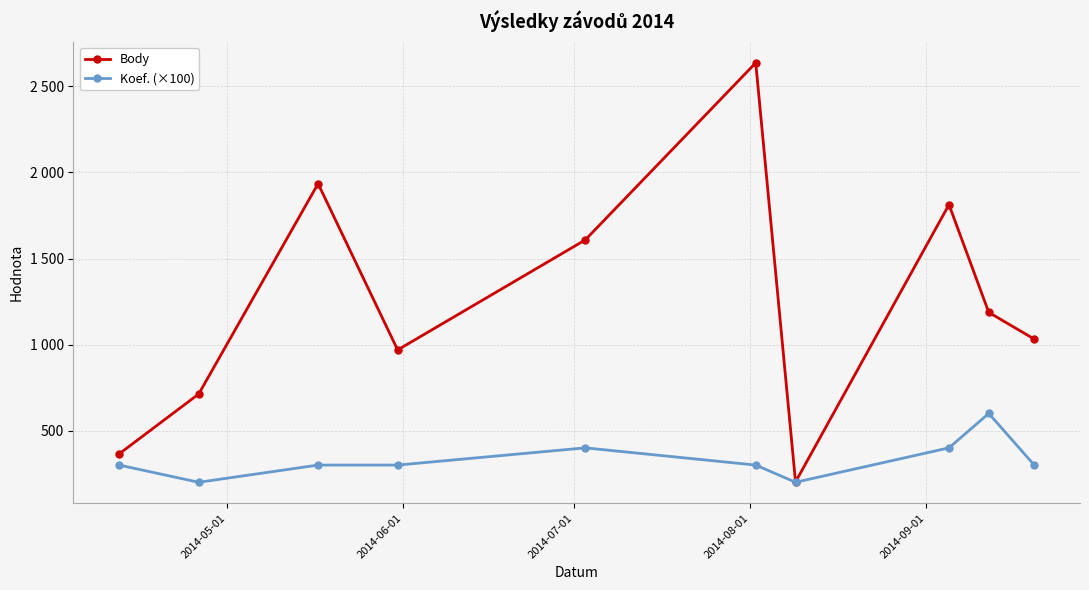

What are all the series names shown in the legend?

Body, Koef. (×100)